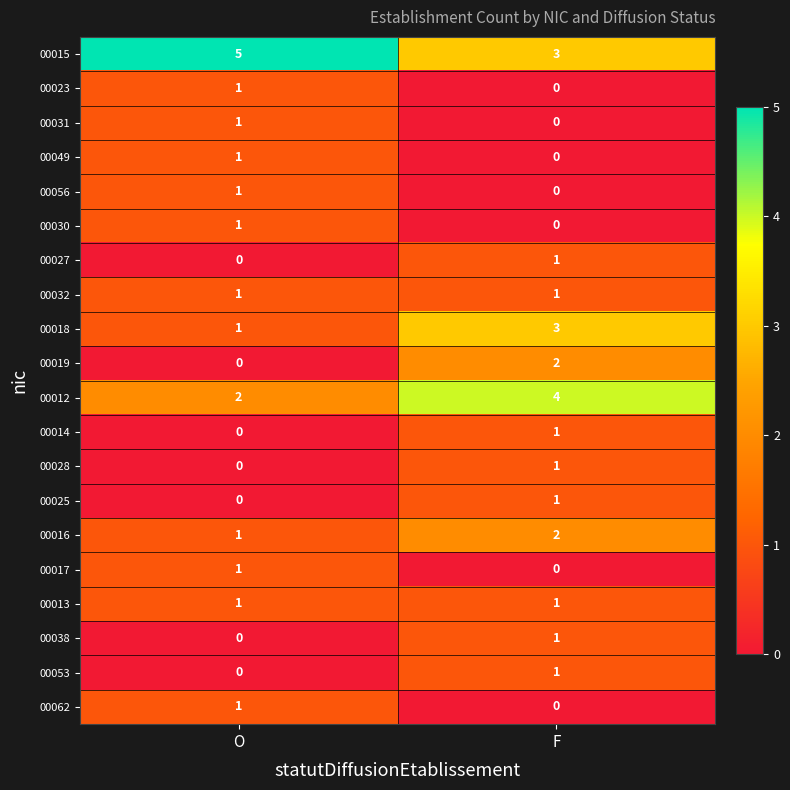

Which category has the highest value in the 00016 series?

F